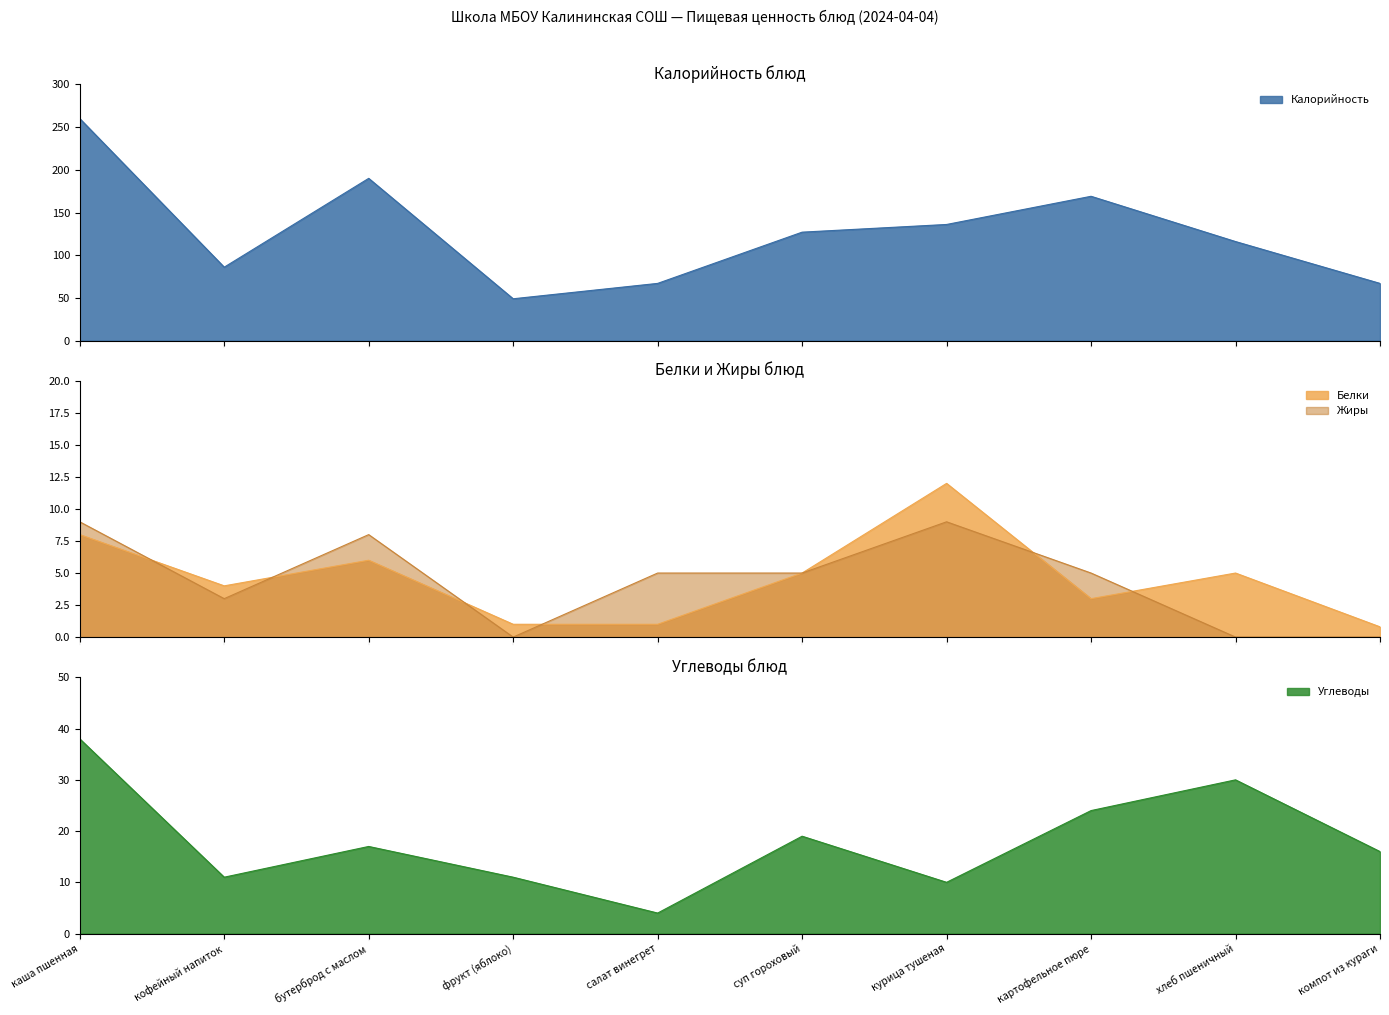

How many categories are shown in the chart?

10